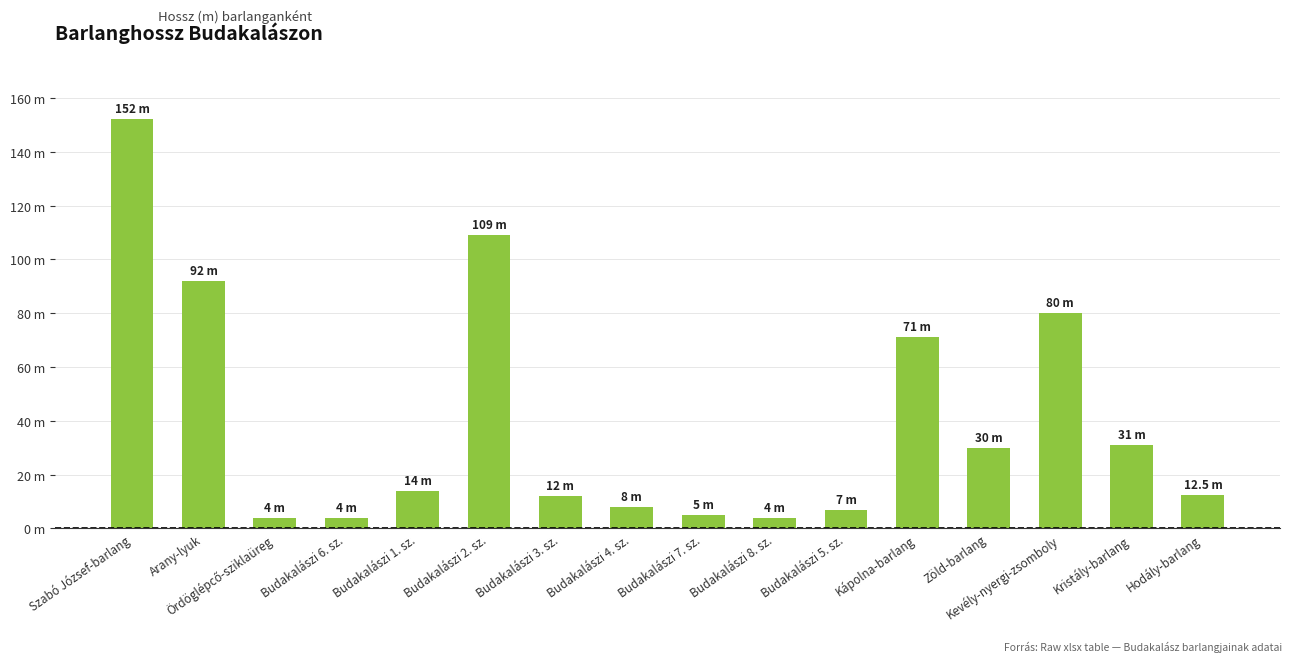

What is the label of the 13th bar from the right?

Budakalászi 6. sz.